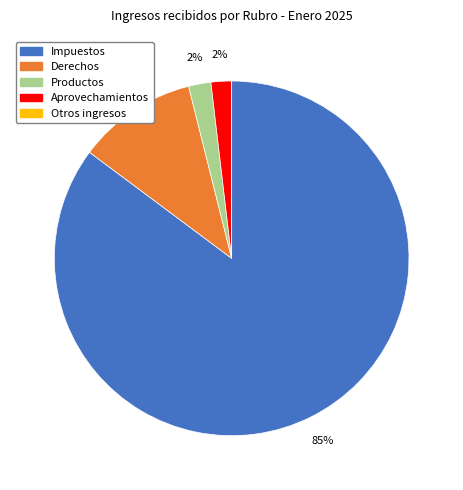

What is the largest slice in the pie chart?

Impuestos